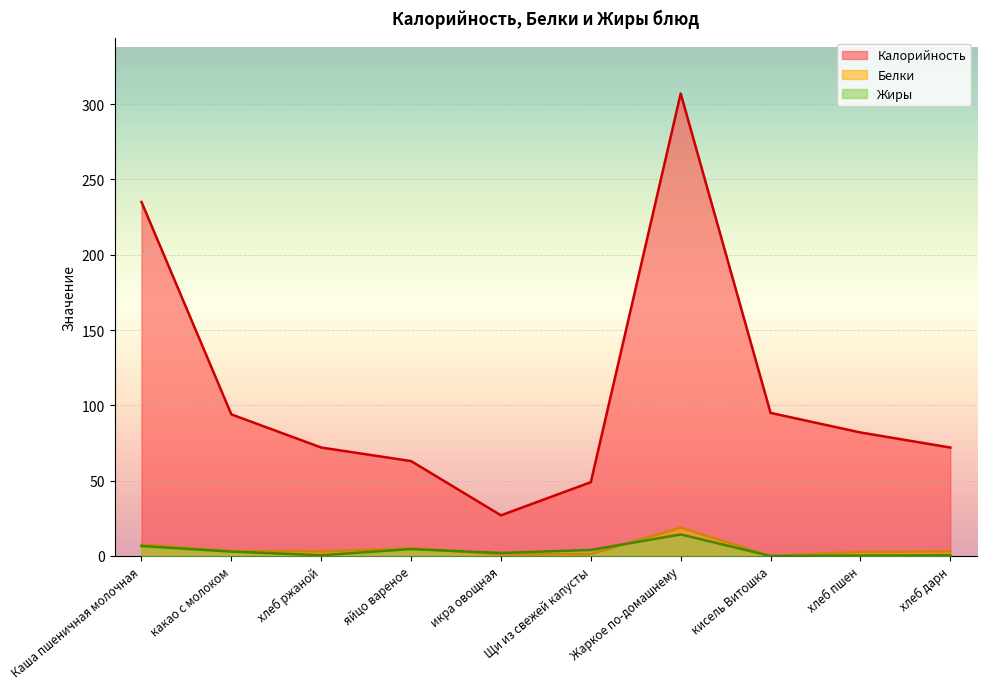

True or false: Белки and Калорийность intersect in this chart.

False